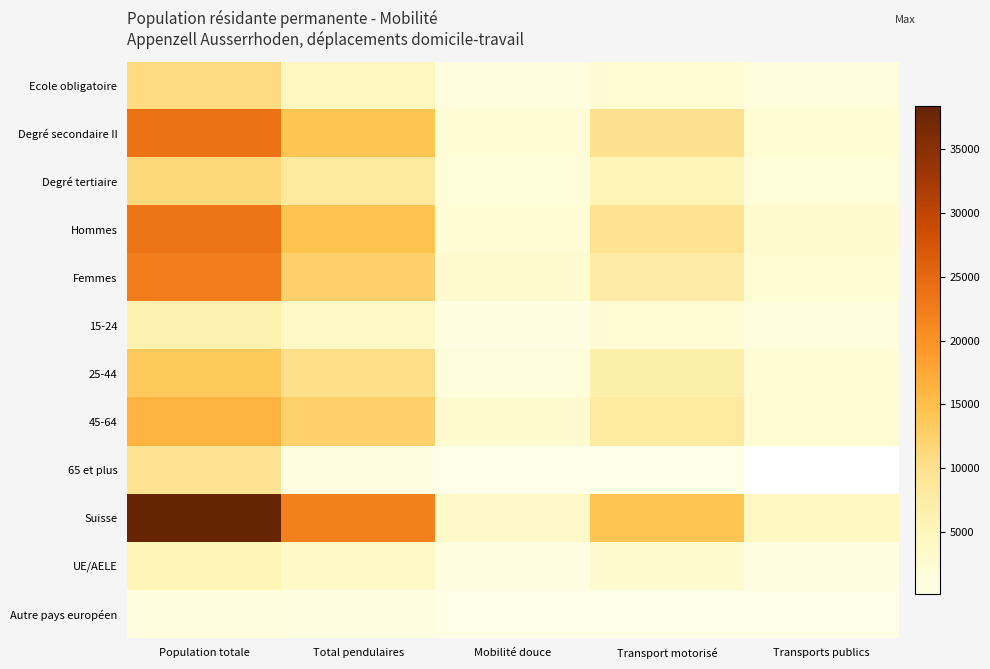

How many categories are shown in the chart?

5